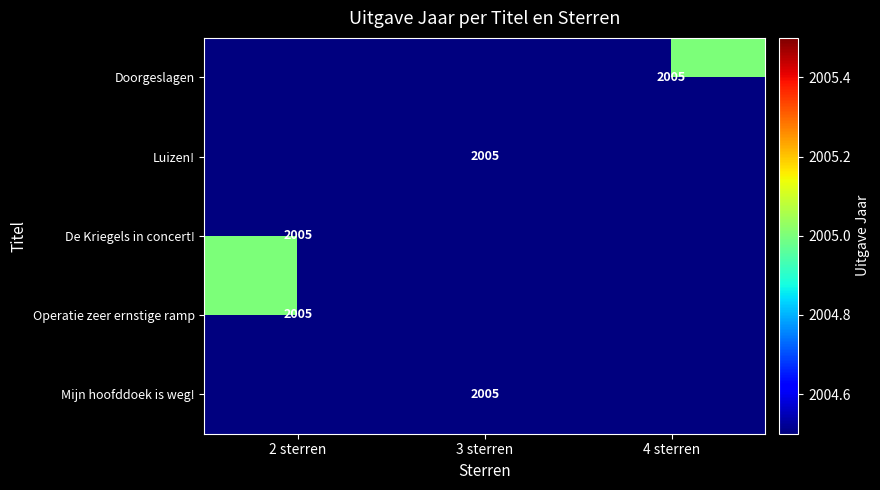

The Operatie zeer ernstige ramp series shows 3191 at 2 sterren. True or false?

False